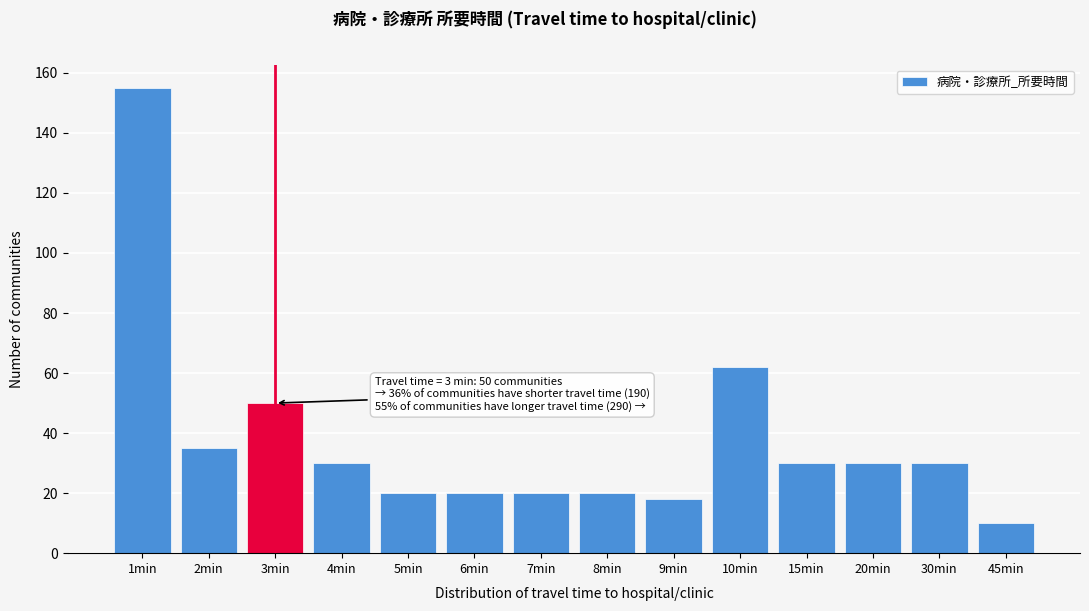

Reading left to right, list all the values displayed in this chart.

1min=155	2min=35	3min=50	4min=30	5min=20	6min=20	7min=20	8min=20	9min=18	10min=62	15min=30	20min=30	30min=30	45min=10